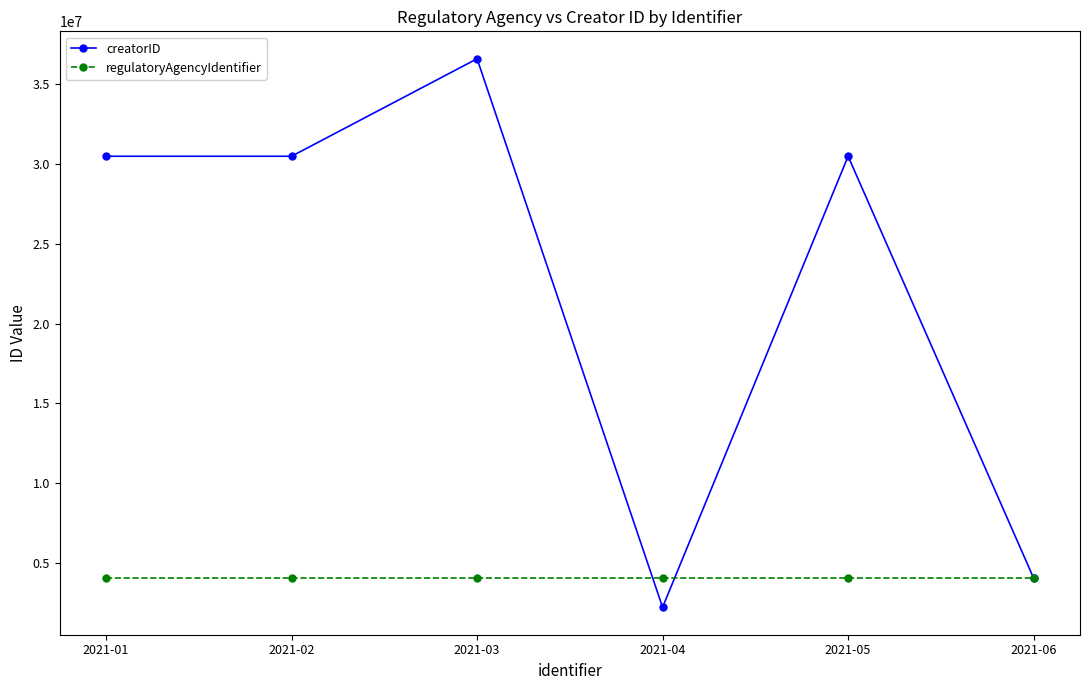

Which series has the largest range (max minus min)?

creatorID